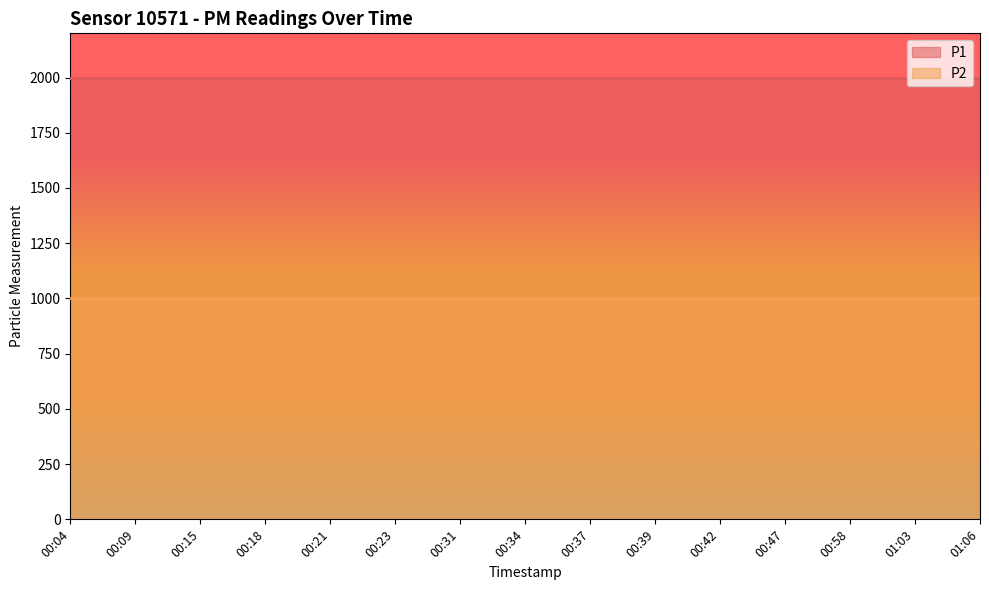

Rank the series at 00:58 from highest to lowest value.

P1, P2